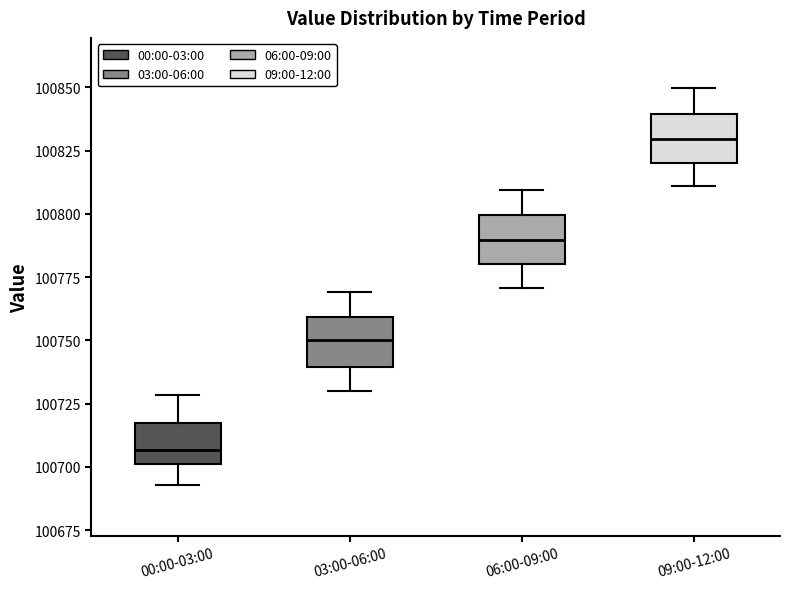

Reading left to right, read every box against the y-axis: the position of its median line, the range the box covers, and the ends of its whiskers. The values are not printed on the chart, so give them approximately, as read against the axis.

00:00-03:00: median 100705, box 100700 to 100715, whiskers 100695 to 100730
03:00-06:00: median 100750, box 100740 to 100760, whiskers 100730 to 100770
06:00-09:00: median 100790, box 100780 to 100800, whiskers 100770 to 100810
09:00-12:00: median 100830, box 100820 to 100840, whiskers 100810 to 100850